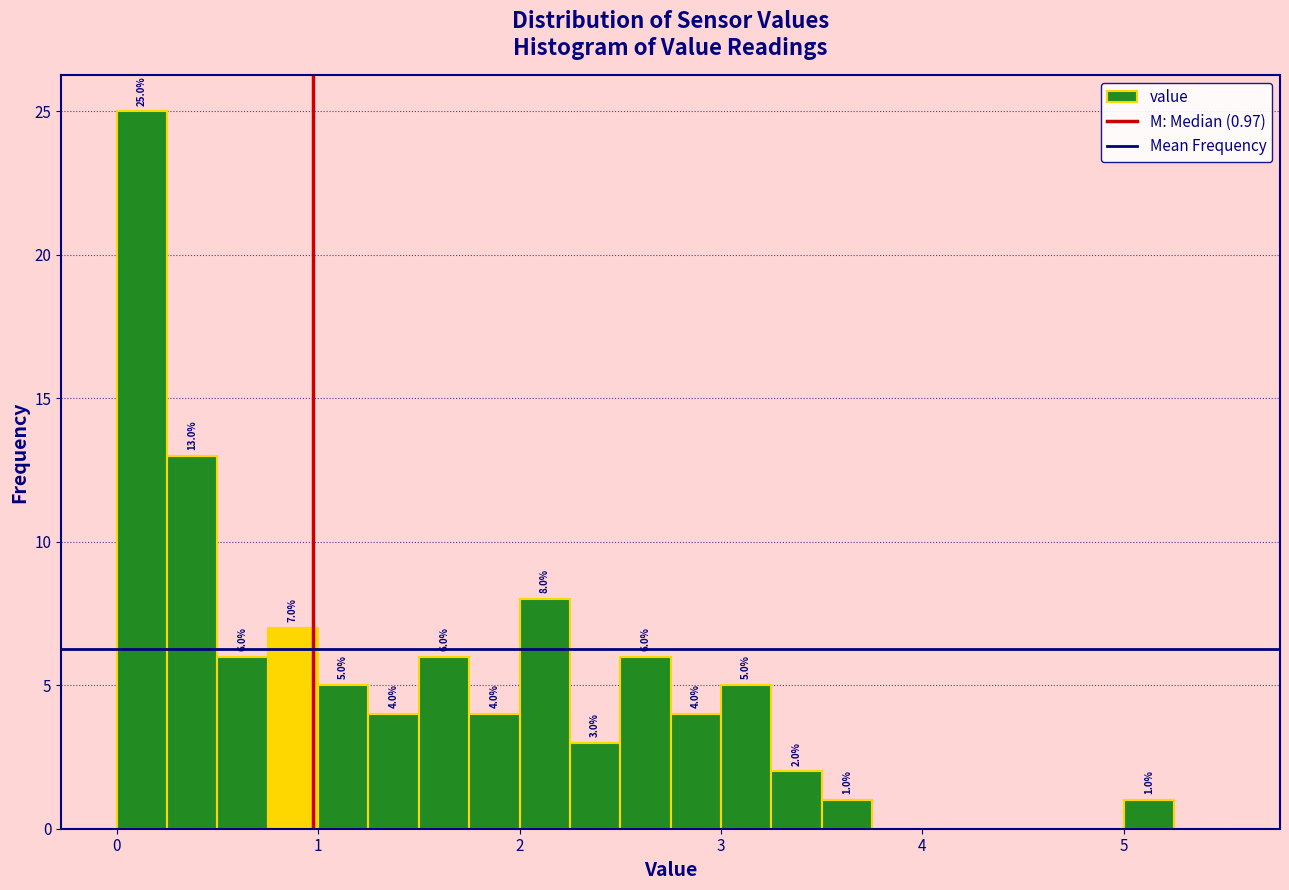

Around what value on the x-axis is the tallest bar? Give the approximate position of its centre, as read against the axis.

0.1